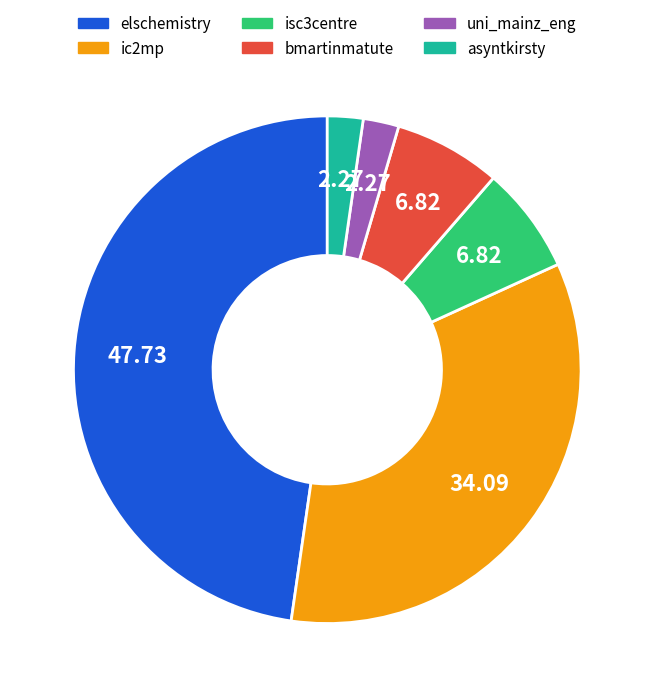

True or false: asyntkirsty accounts for 2% of the total.

True